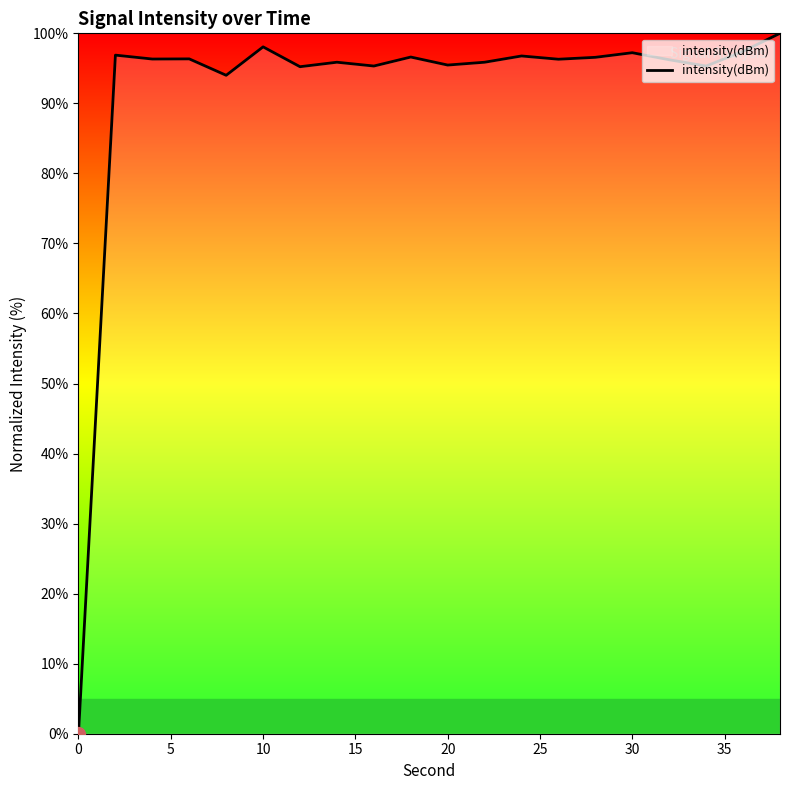

What is the difference between the maximum and minimum values?

100.0